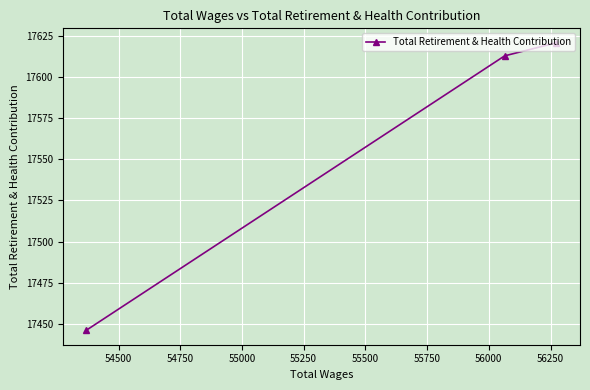

What is the maximum value shown in the chart?

17621